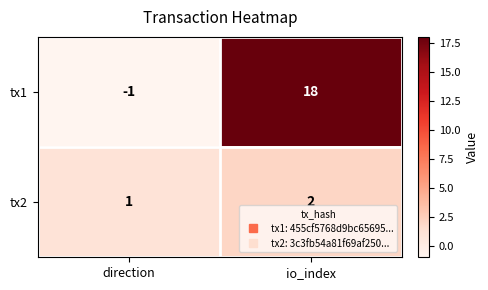

The tx2 series shows 1 at direction. True or false?

True